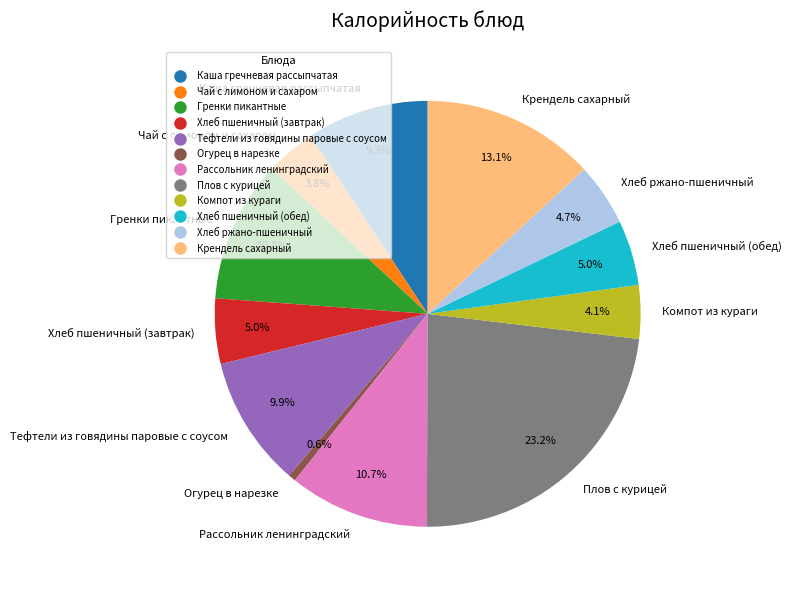

True or false: Крендель сахарный accounts for 13% of the total.

True